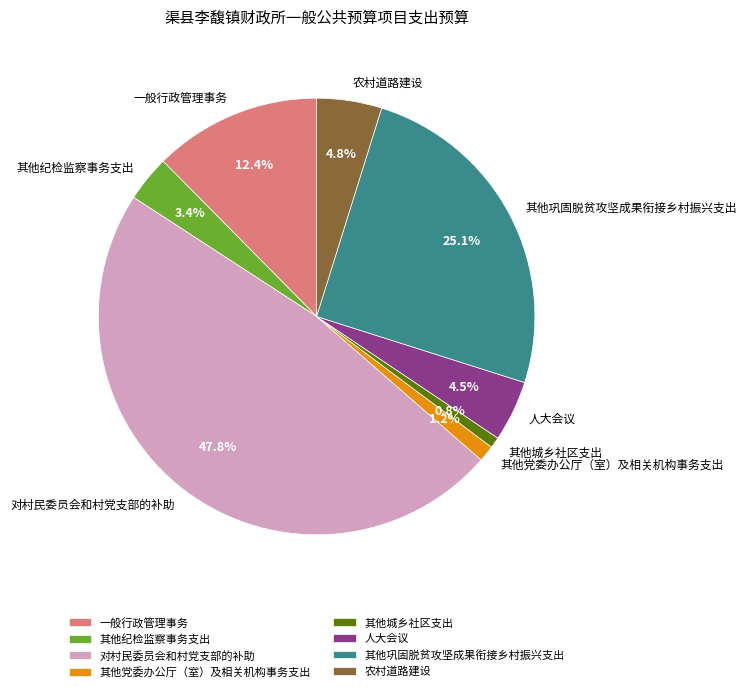

How much of the chart is everything except 农村道路建设?

95.2%